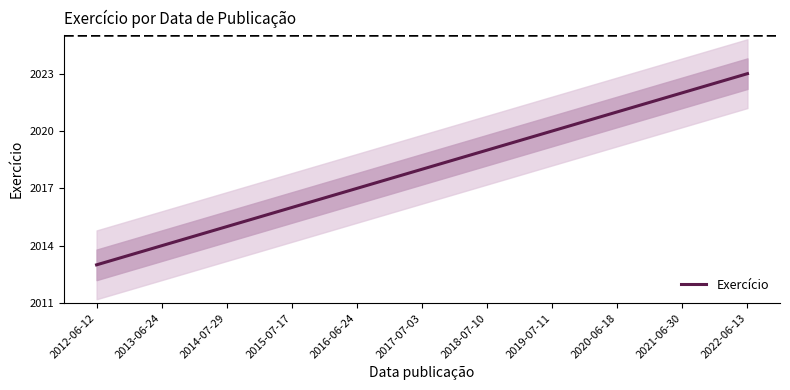

At which label does the data first exceed 2018?

2018-07-10